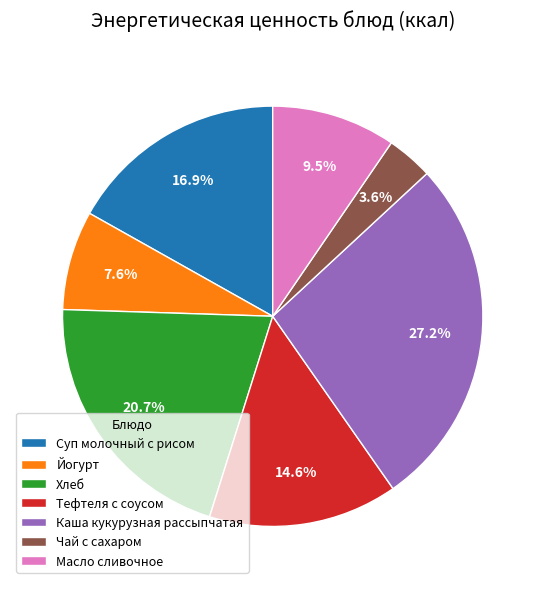

Rank the categories by value from lowest to highest.

Чай с сахаром, Йогурт, Масло сливочное, Тефтеля с соусом, Суп молочный с рисом, Хлеб, Каша кукурузная рассыпчатая